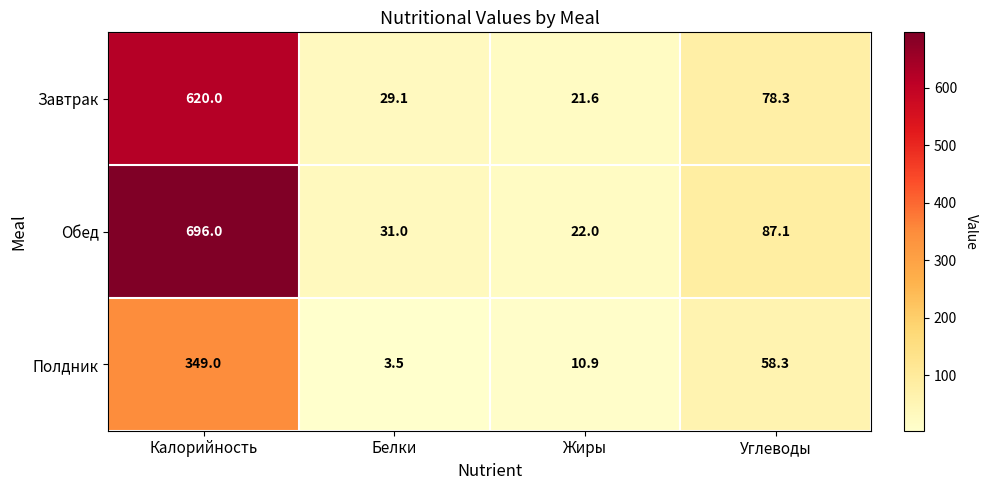

At which category does the chart reach its minimum across all series?

Белки